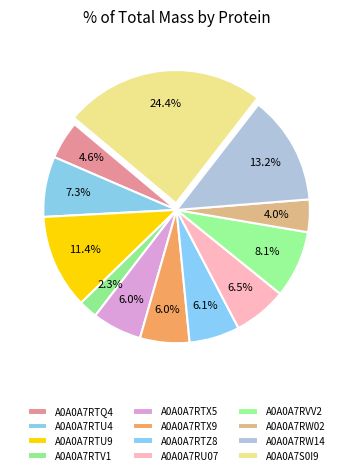

Does any single category account for the majority?

No